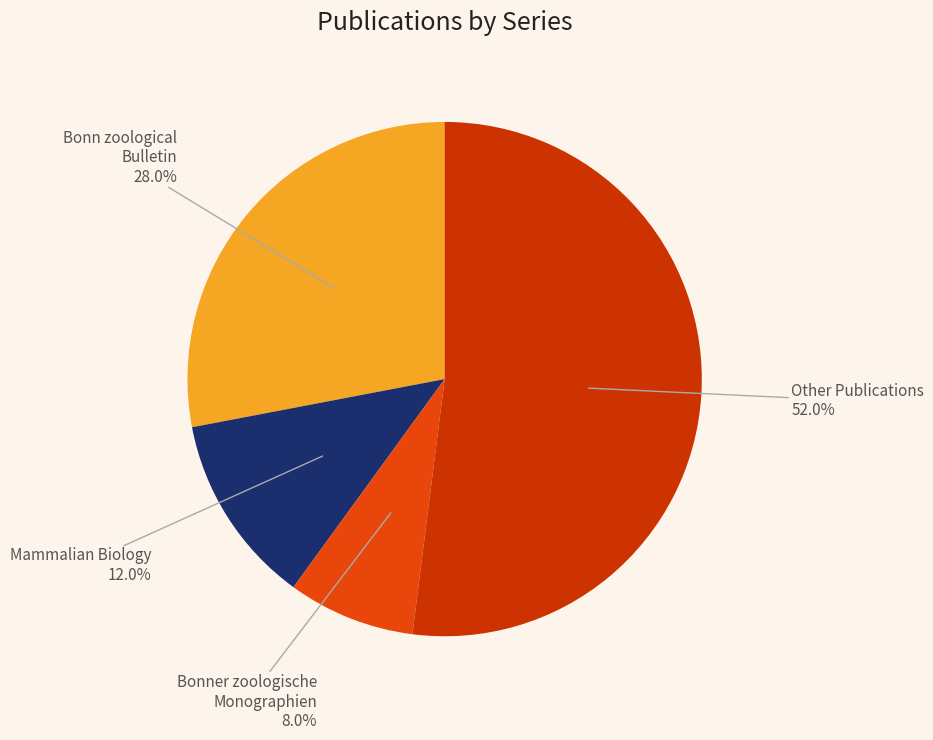

To the nearest percent, what is the average slice percentage?

25%